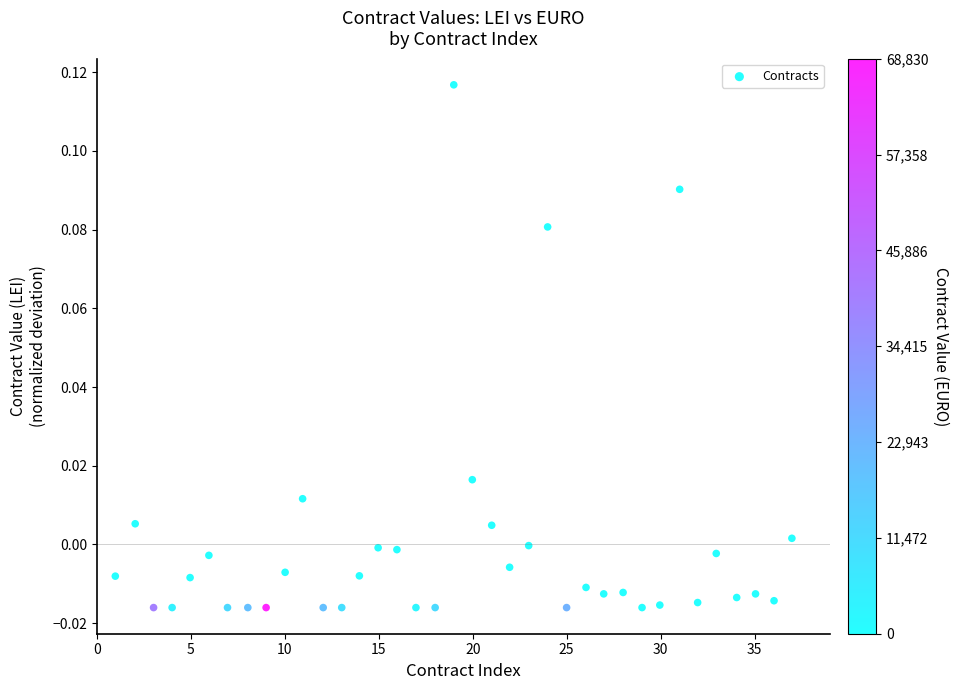

What is the range of X values (max minus min)?

36.0